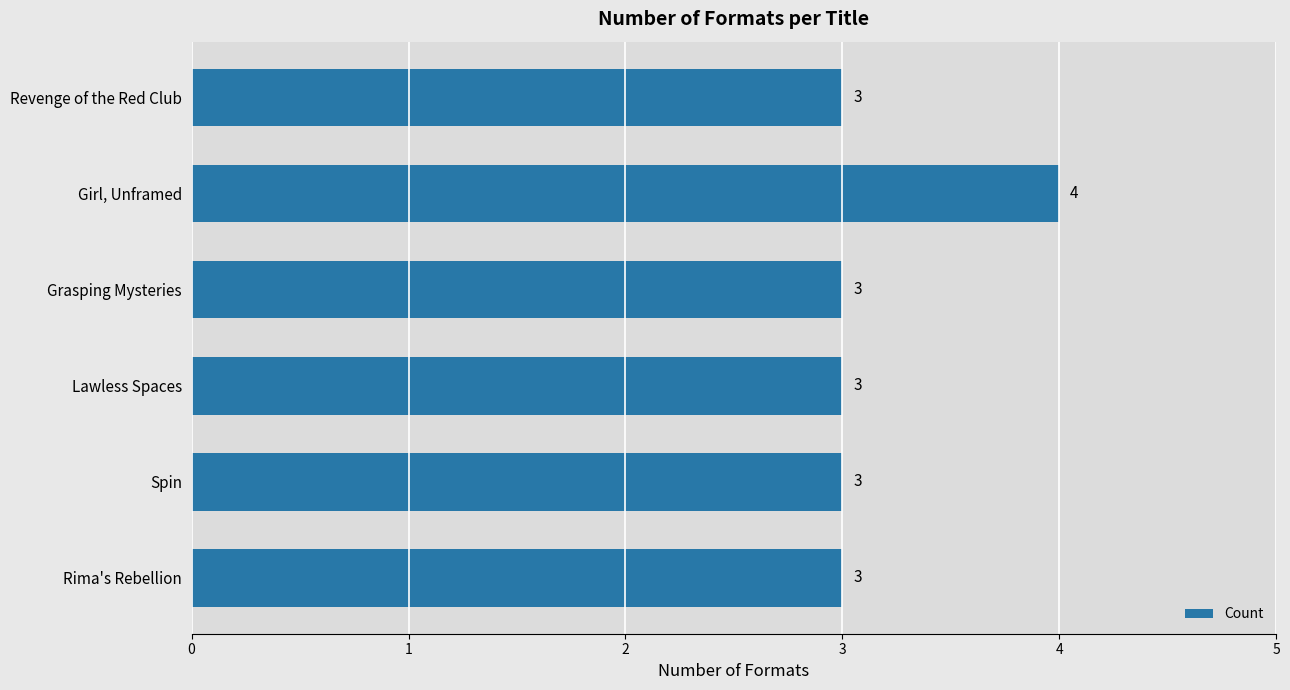

What is the change in value from Lawless Spaces to Girl, Unframed?

+1